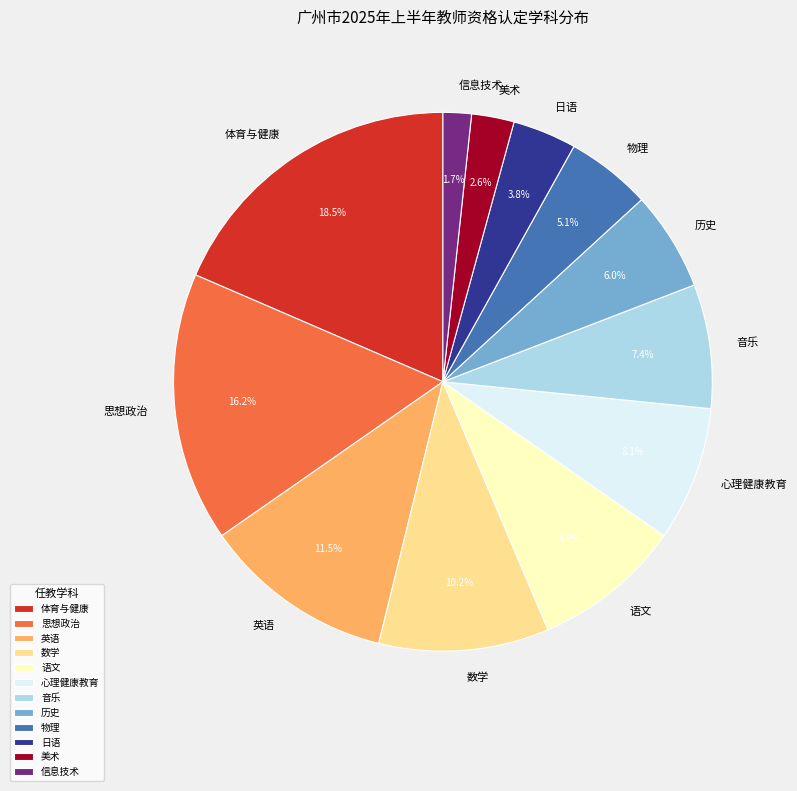

What is the smallest slice in the pie chart?

信息技术